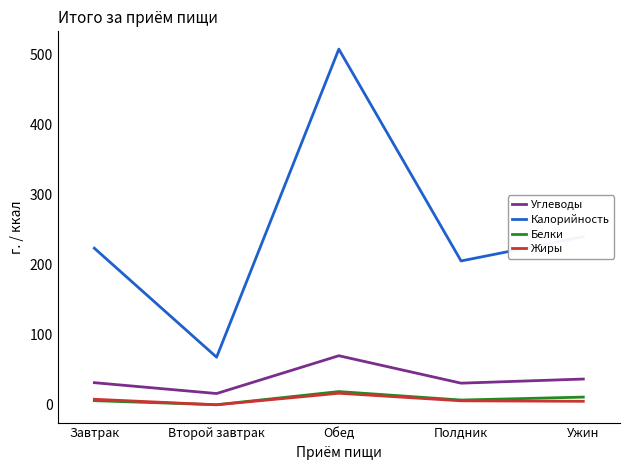

True or false: Калорийность and Жиры cross at least once.

False